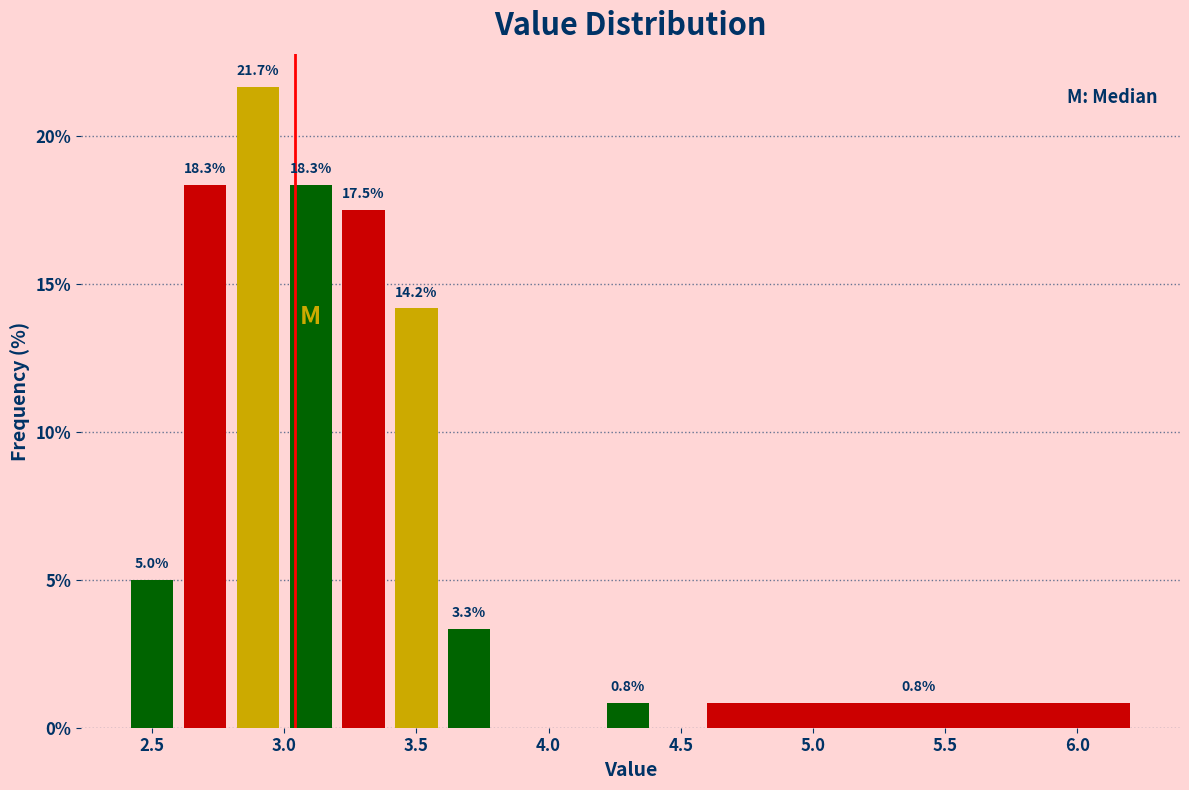

Over which range of the x-axis is the bar tallest?

2.8 to 3.0